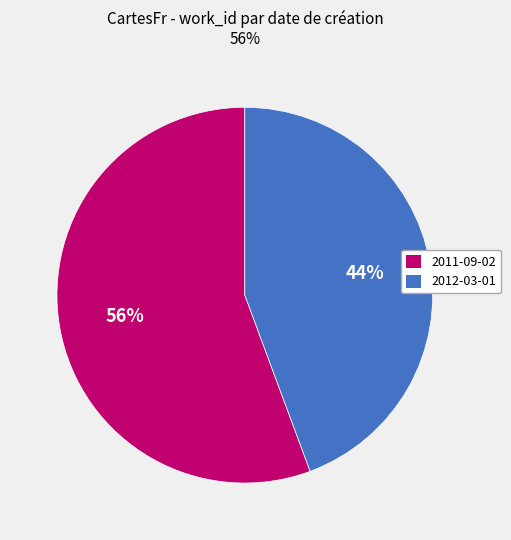

What percentage is the 2012-03-01 slice, to the nearest percent?

44%